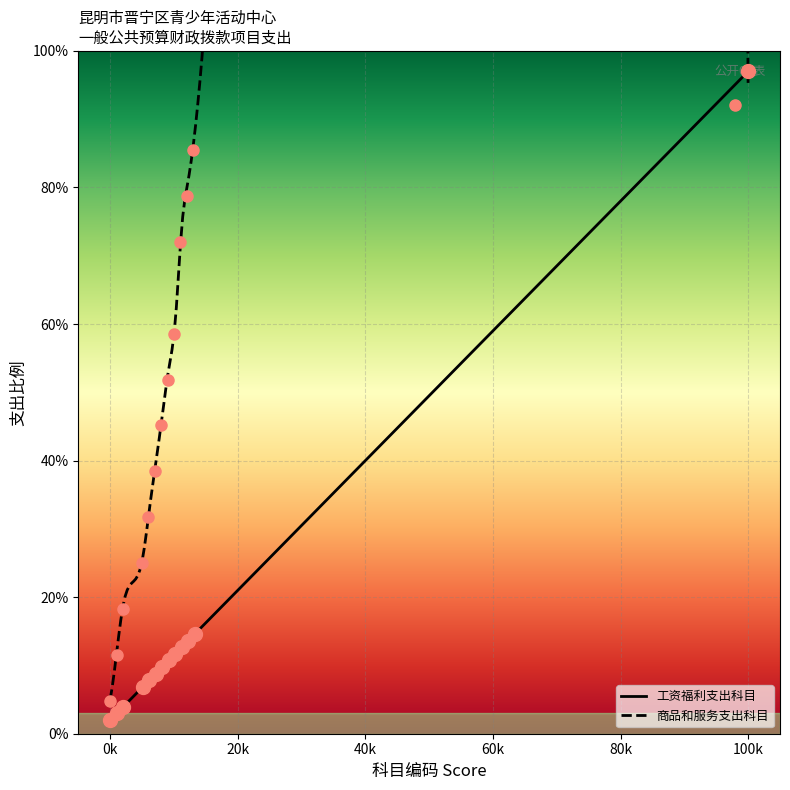

How many values in the 商品和服务支出科目 series exceed 45?

7